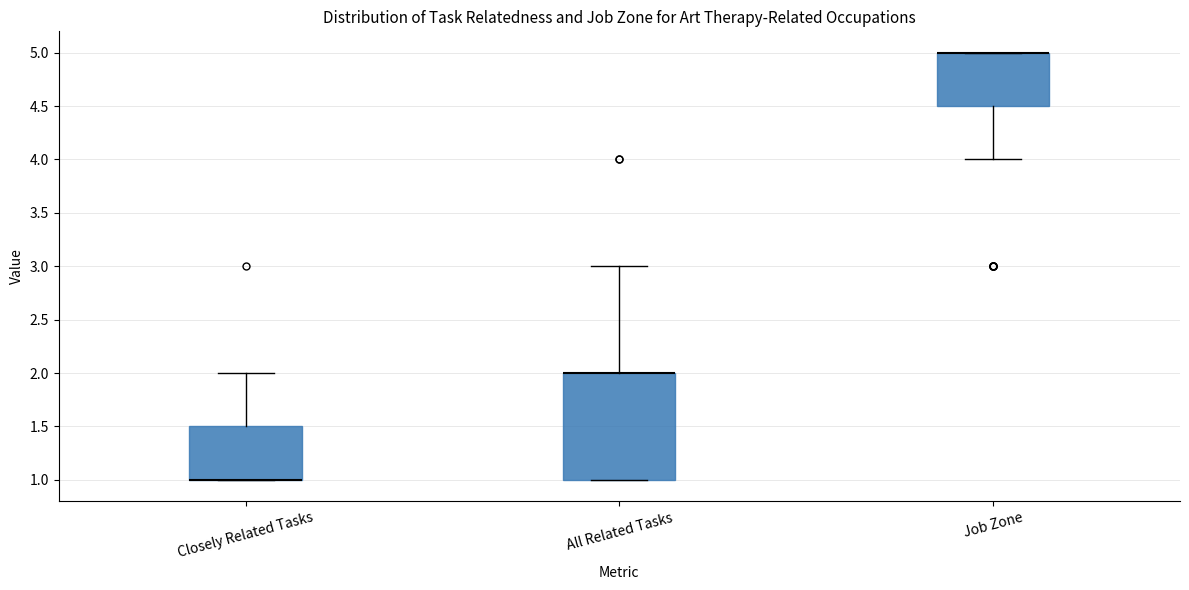

Reading left to right, read every box against the y-axis: the position of its median line, the range the box covers, and the ends of its whiskers. The values are not printed on the chart, so give them approximately, as read against the axis.

Closely Related Tasks: median 1.0 (drawn on the box's lower edge), box 1.0 to 1.5, whiskers 1.0 to 2.0
All Related Tasks: median 2.0 (drawn on the box's upper edge), box 1.0 to 2.0, whiskers 1.0 to 3.0
Job Zone: median 5.0 (drawn on the box's upper edge), box 4.5 to 5.0, whiskers 4.0 to 5.0